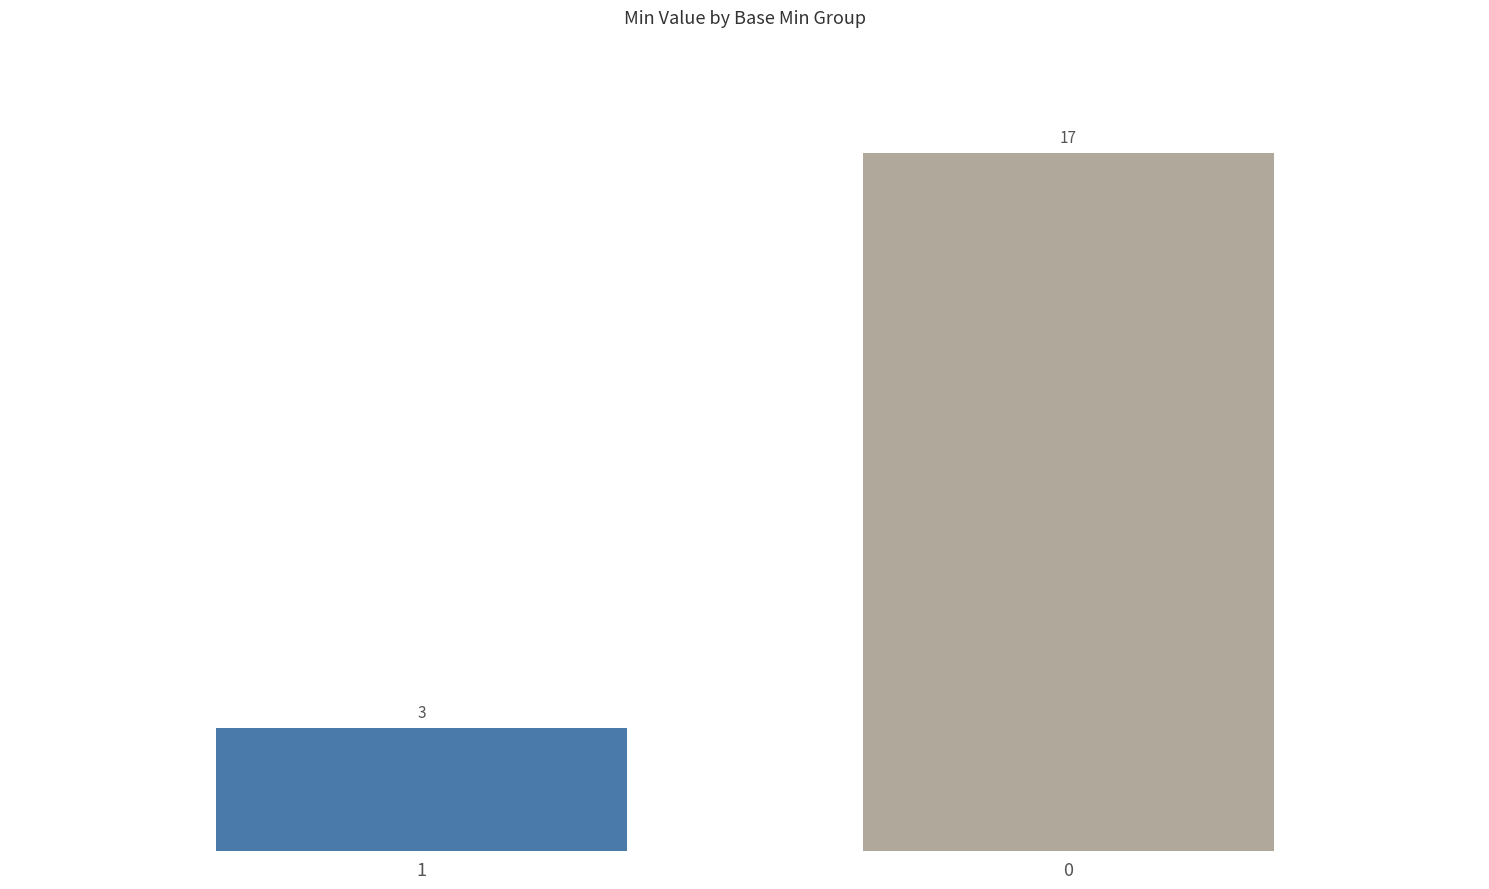

Count the values in the range 3 to 17.

2